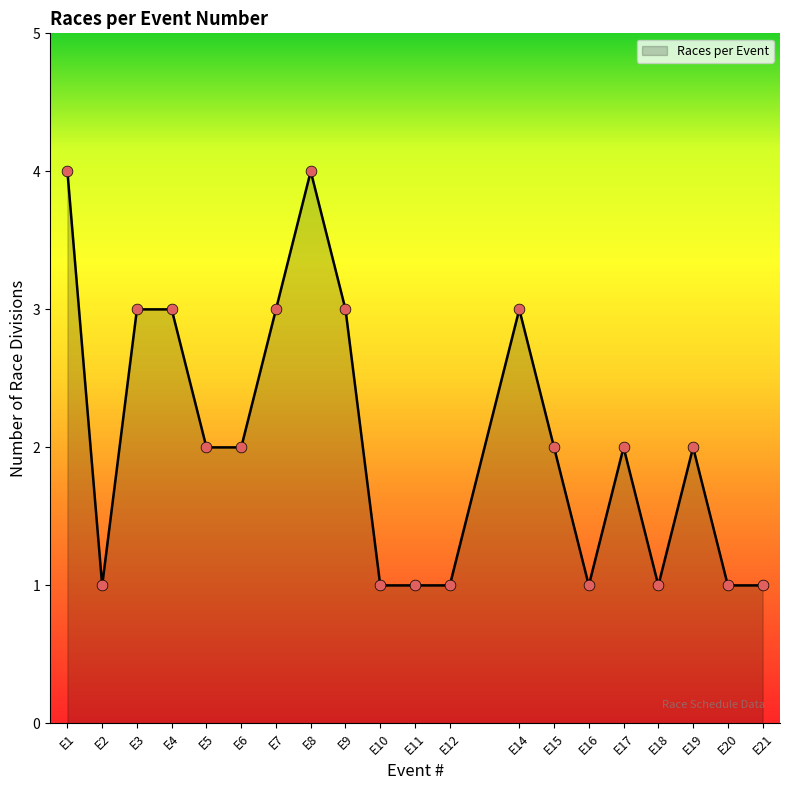

Between E8 and E11, which is larger?

E8